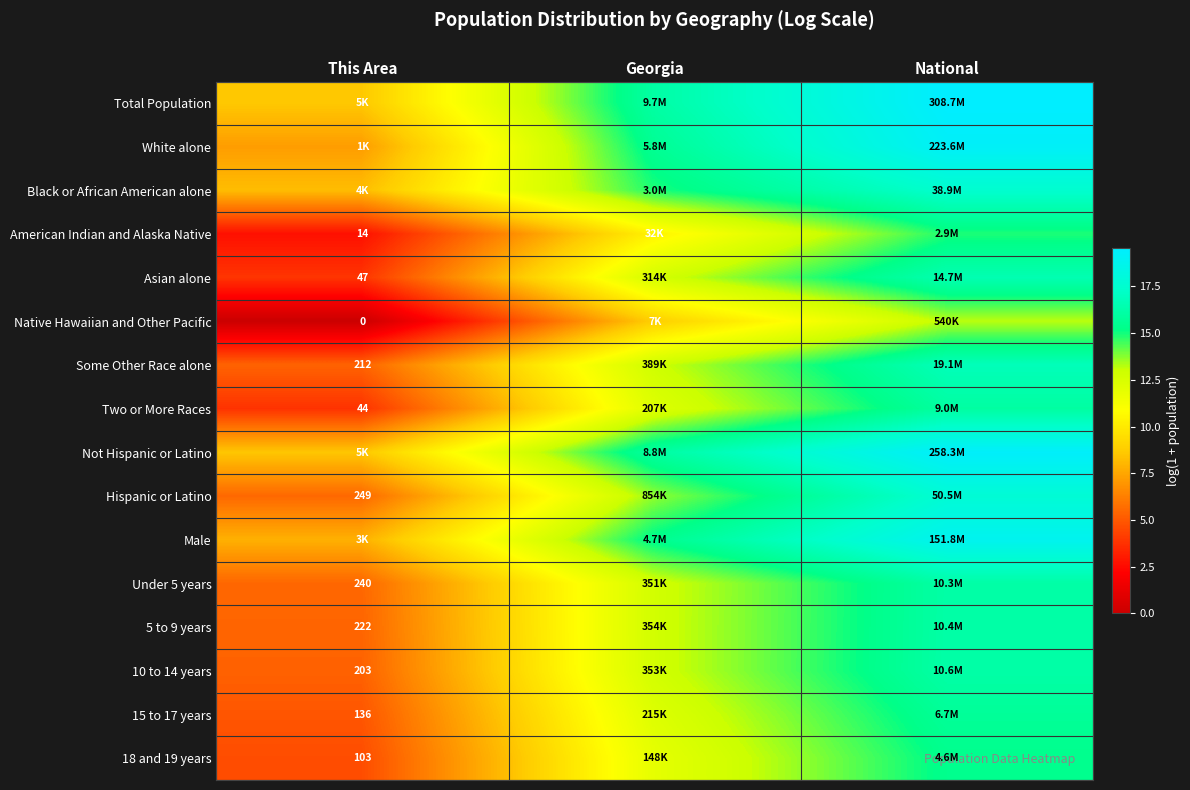

At which label is Hispanic or Latino closest to 11?

Georgia